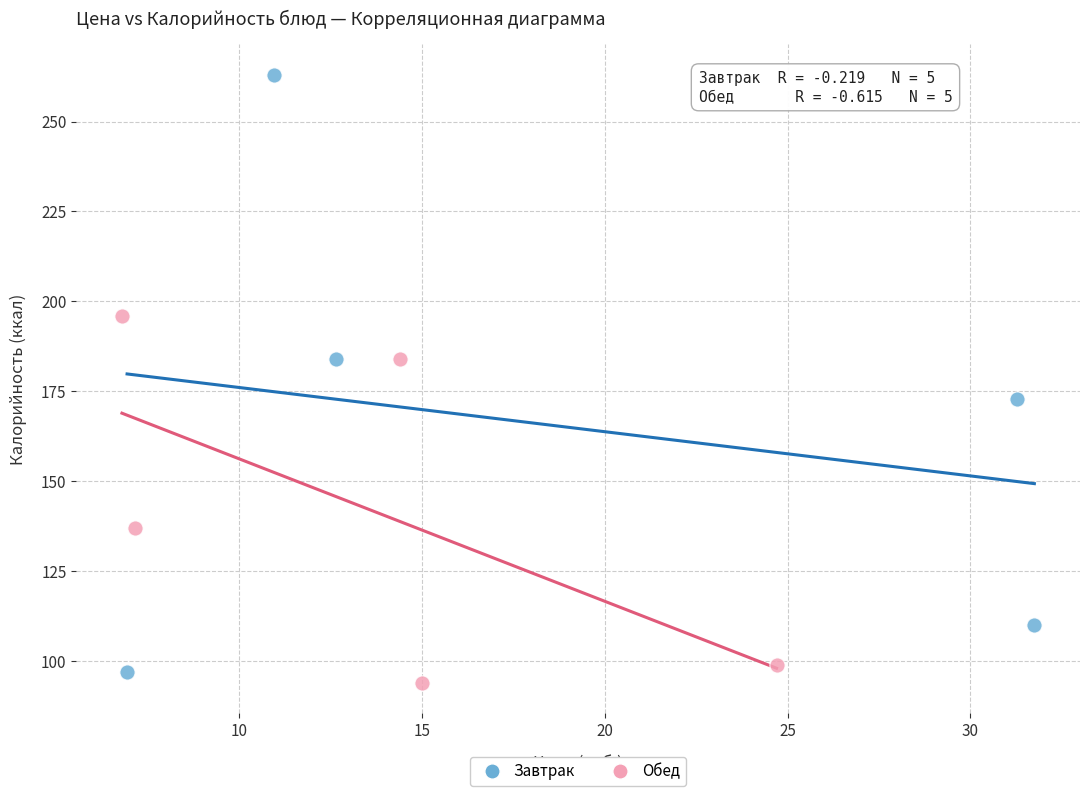

Which series contains the lowest Y value?

Обед